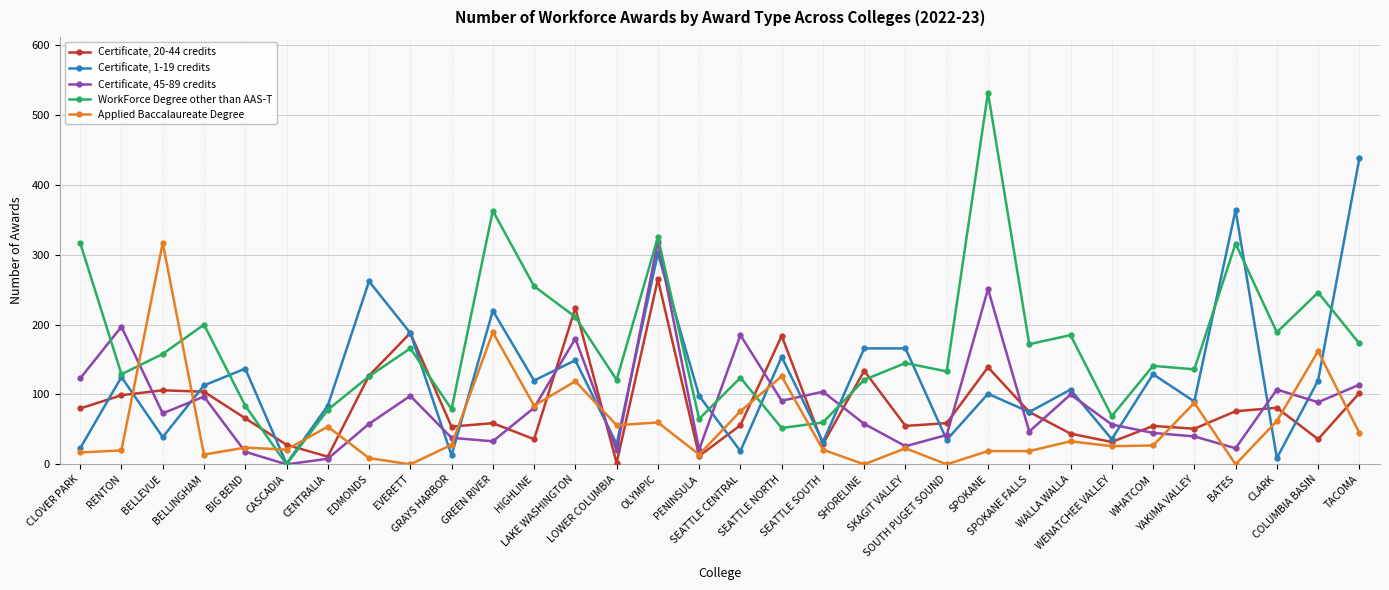

Is this an area chart (filled region under the line)?

No